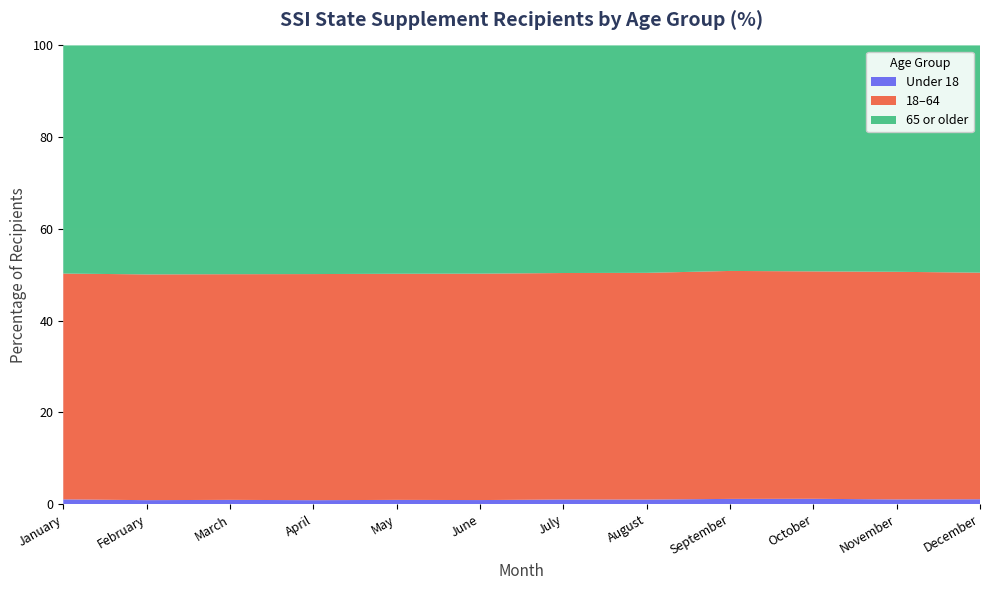

What are all the series names shown in the legend?

Under 18, 18–64, 65 or older